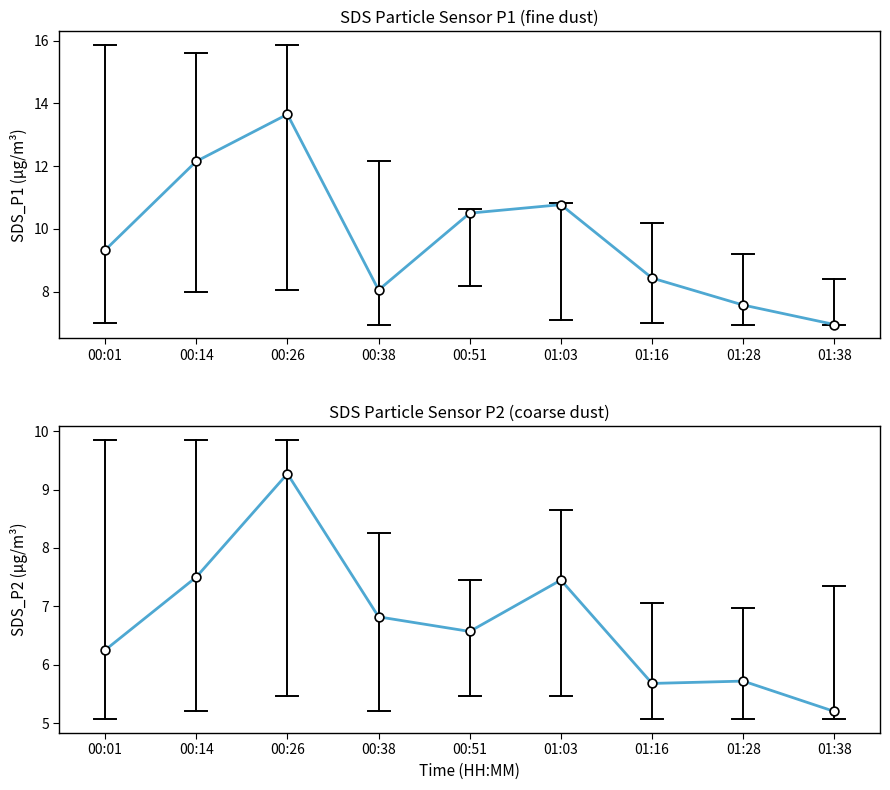

What is the total value across all series at 01:28?

13.3